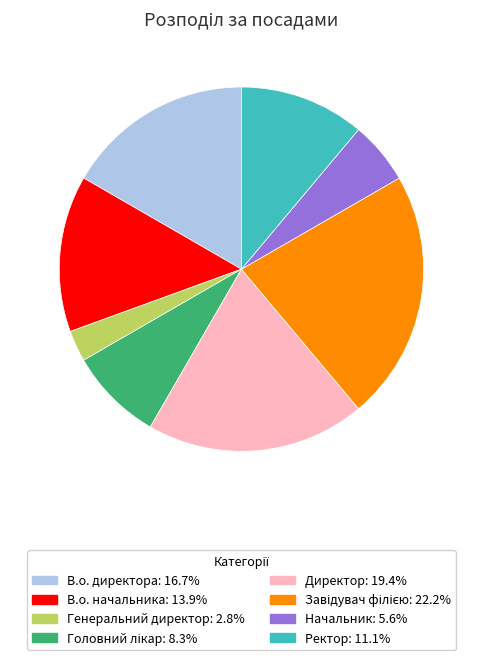

Which category has the smallest portion of the pie?

Генеральний директор